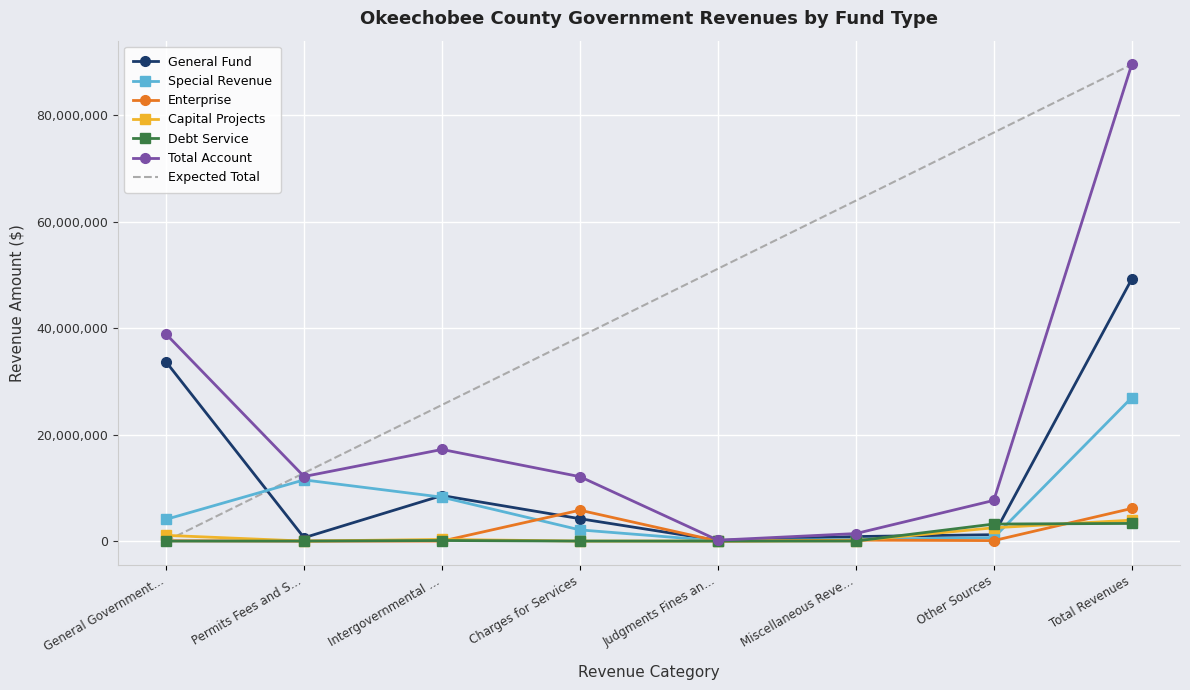

True or false: General Fund has a value of 8552995.0 at Intergovernmental ….

True